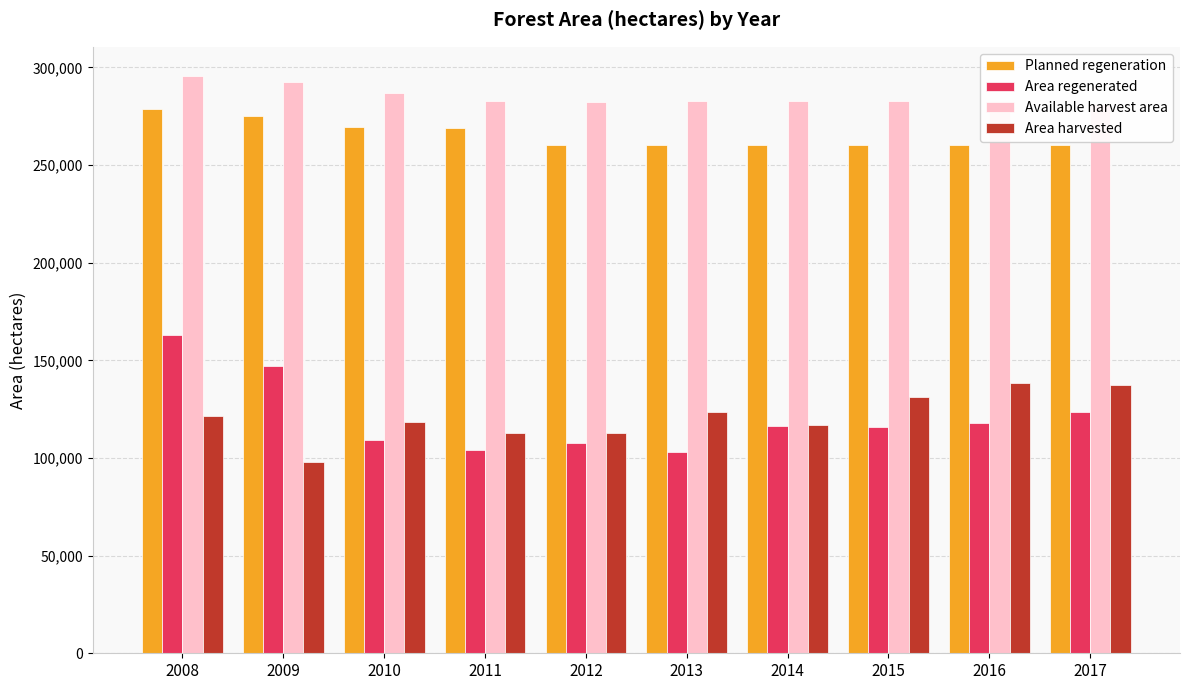

Rank the categories by Area regenerated value from lowest to highest.

2013, 2011, 2012, 2010, 2015, 2014, 2016, 2017, 2009, 2008